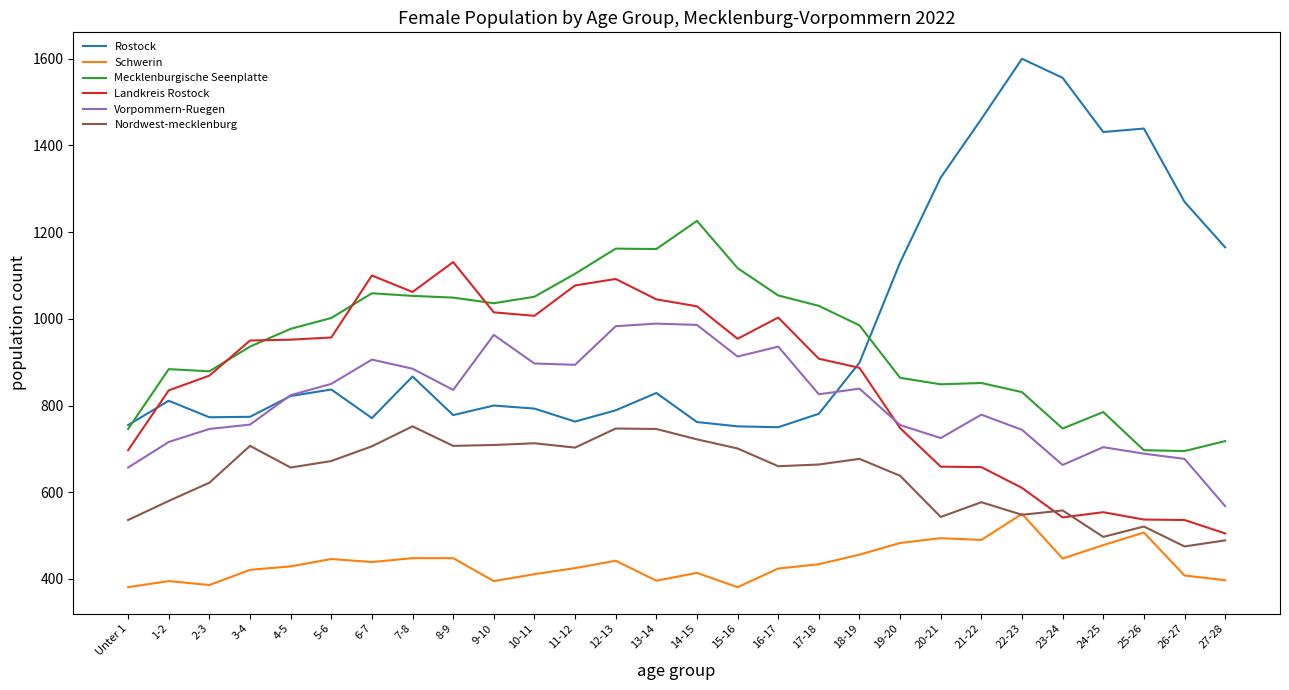

At 8-9, list the series in order from largest to smallest.

Landkreis Rostock, Mecklenburgische Seenplatte, Vorpommern-Ruegen, Rostock, Nordwest-mecklenburg, Schwerin